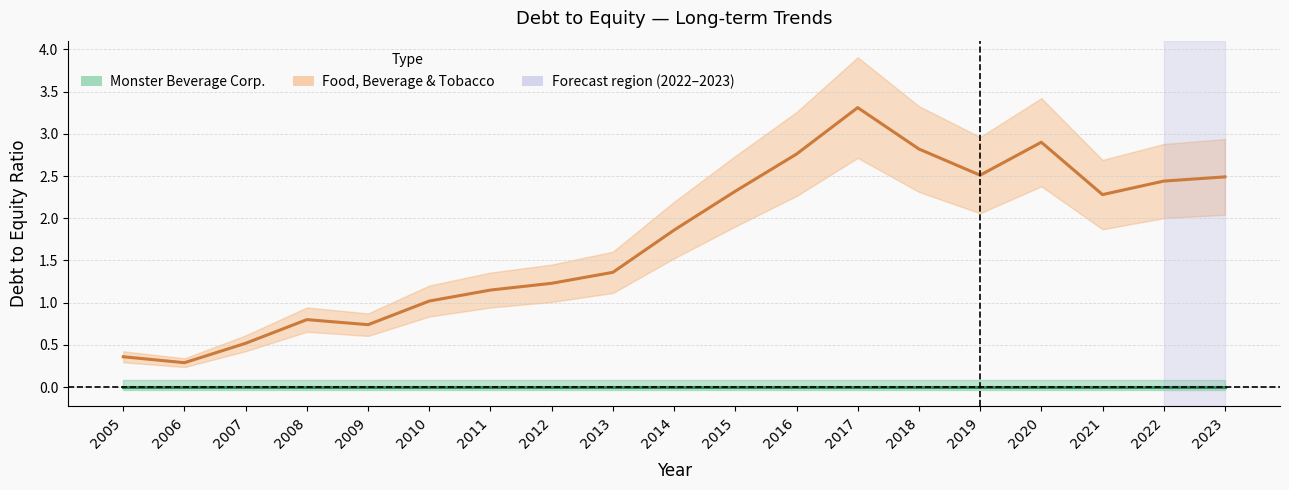

List the labels in order of value, largest first.

2017, 2020, 2018, 2016, 2019, 2023, 2022, 2015, 2021, 2014, 2013, 2012, 2011, 2010, 2008, 2009, 2007, 2005, 2006